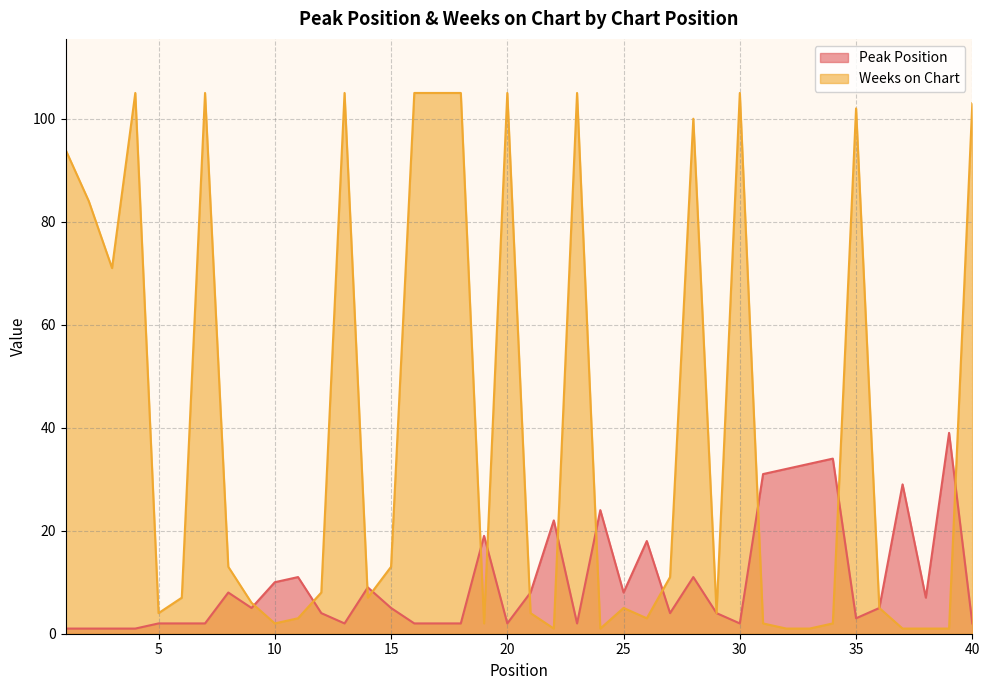

At which label is Weeks on Chart closest to 53?

3